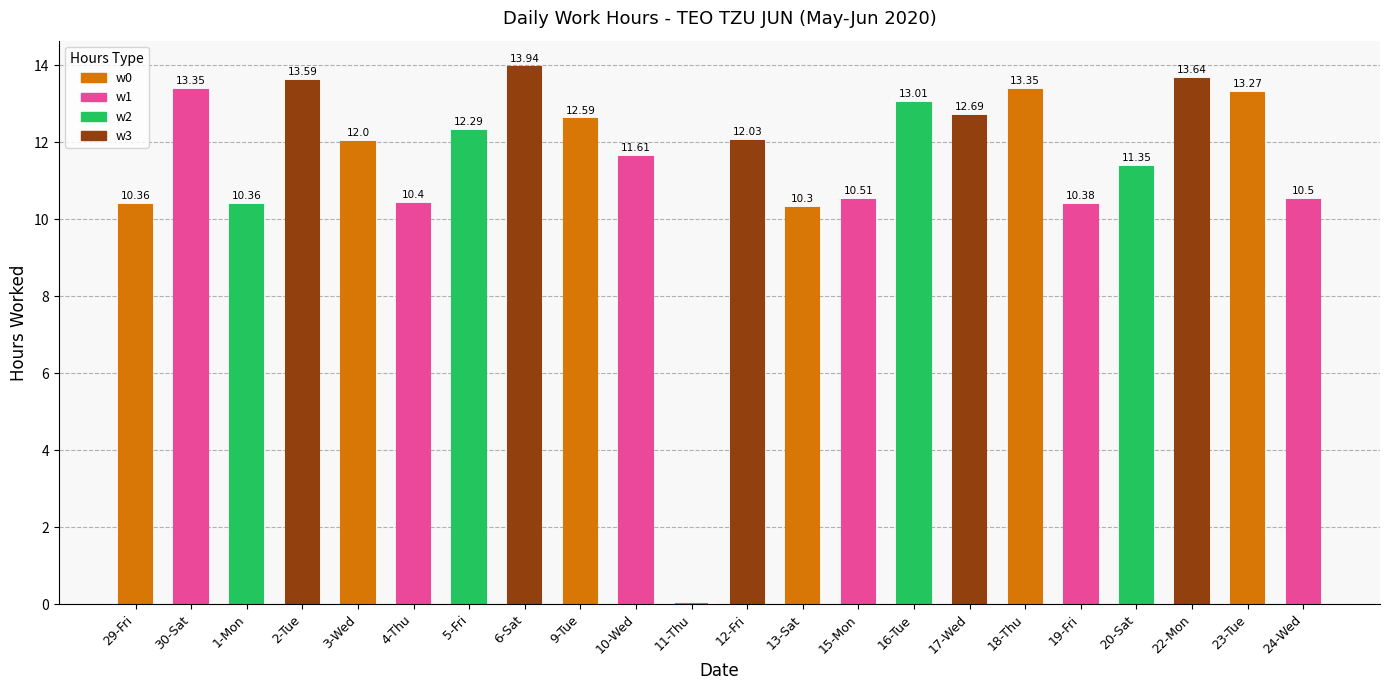

Count the number of categories in the chart.

22